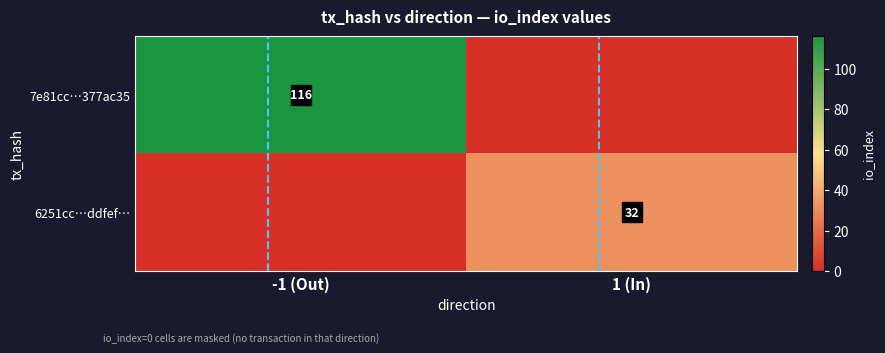

List the labels in order of value, largest first.

1 (In), -1 (Out)